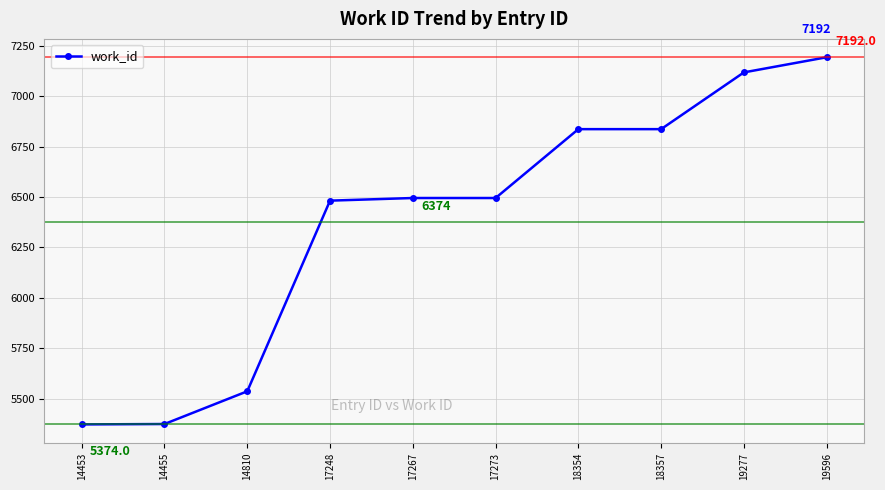

What is the change in value from 17248 to 18357?

+354